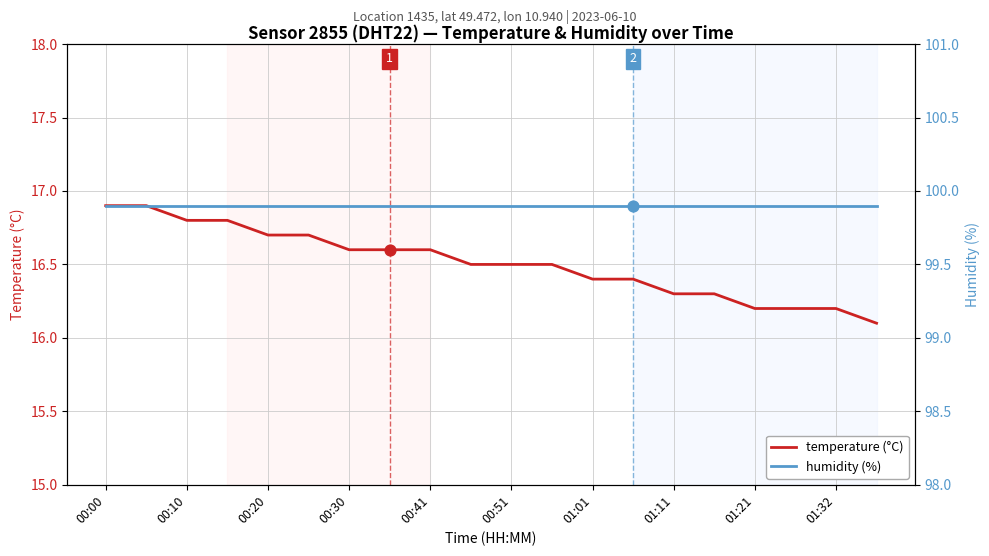

Which series has the largest total across all categories?

humidity (%)